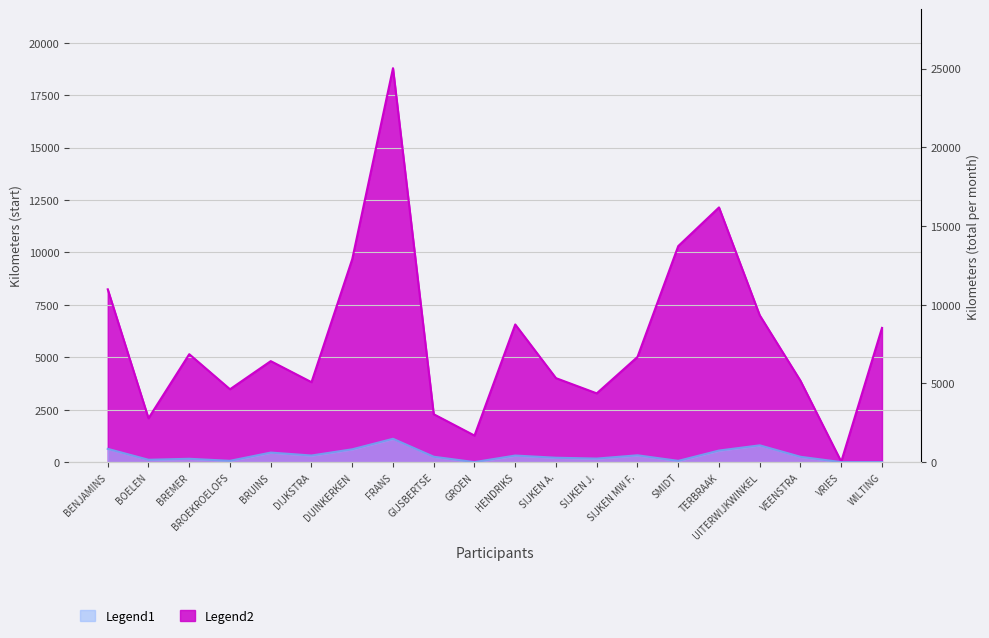

Reading right to left, what are all the values shown in this chart?

Legend1: 0	0	254	800	551	60	325	169	209	313	0	257	1112	611	315	455	62	159	112	632
Legend2: 6399	23	3877	7000	12143	10300	5015	3278	4003	6563	1266	2283	18782	9678	3811	4815	3474	5146	2090	8239